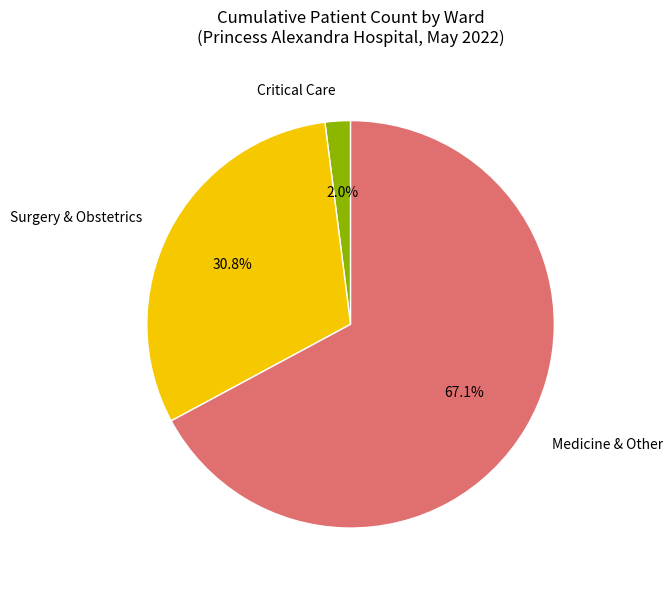

To the nearest percent, what is the difference between the largest and smallest slice percentages?

65%